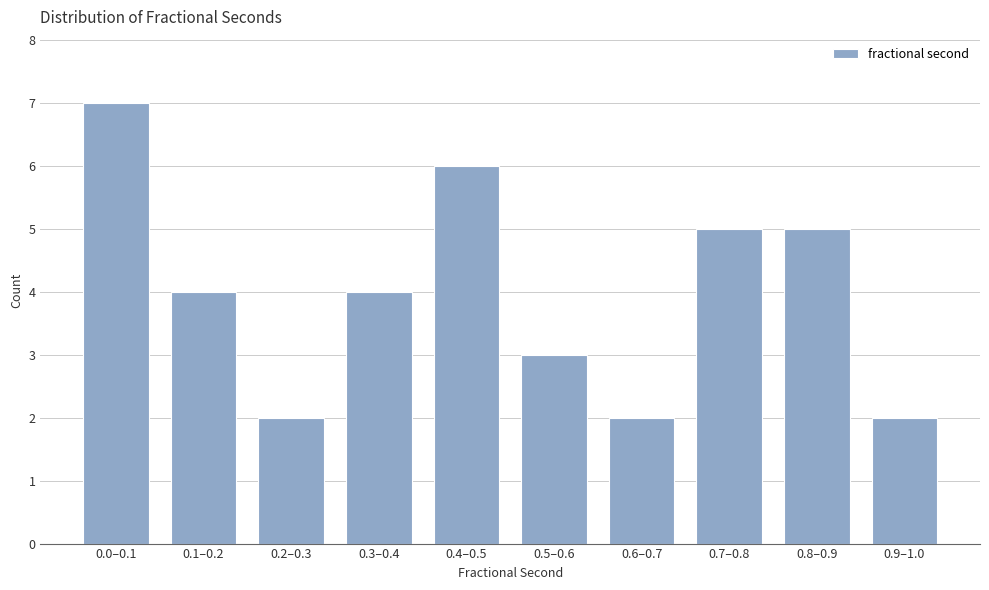

Reading left to right, extract all data points from this chart.

7	4	2	4	6	3	2	5	5	2